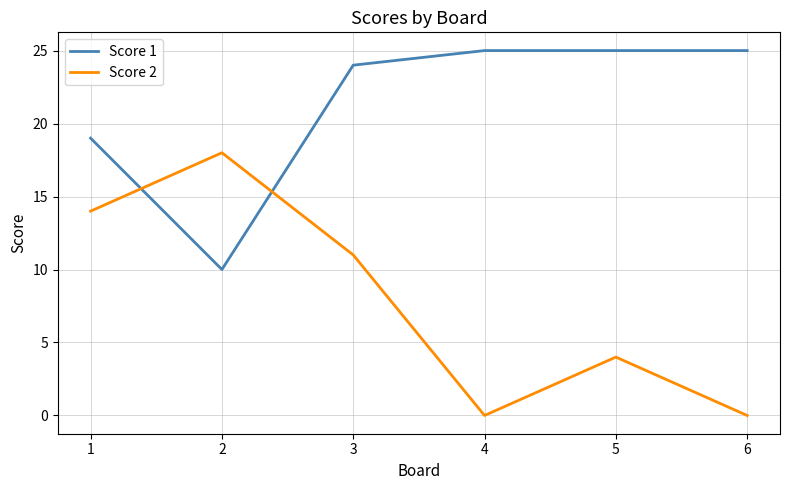

Which series changed the most between 1 and 2?

Score 1